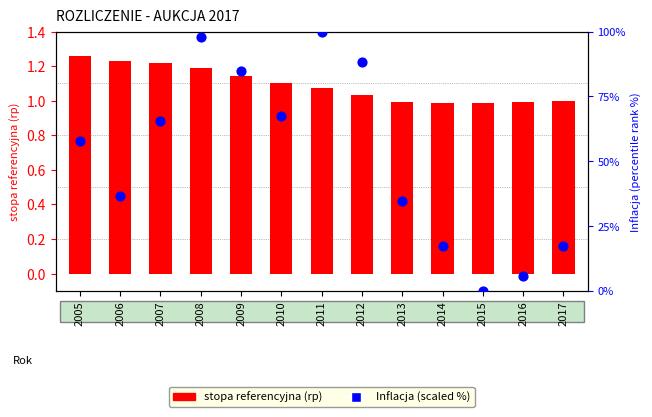

At which category is the sum across all series the highest?

2011